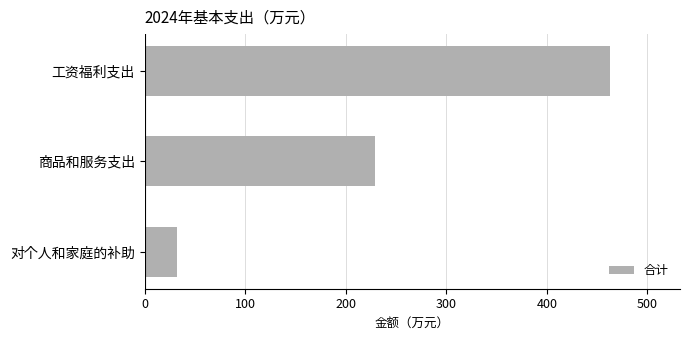

The value at 商品和服务支出 is 358.7. True or false?

False